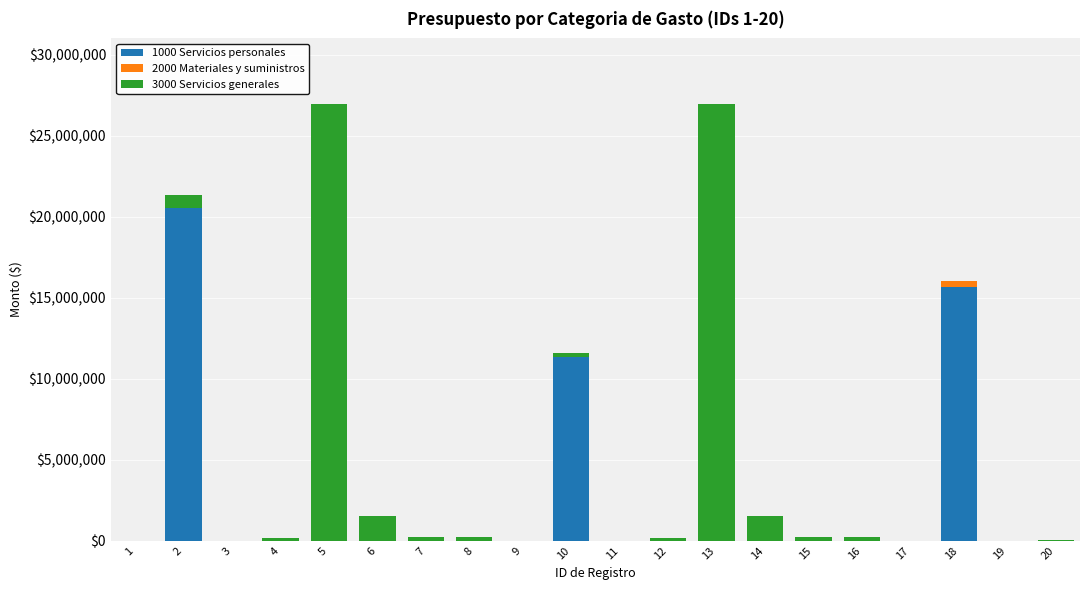

What are all the series names shown in the legend?

1000 Servicios personales, 2000 Materiales y suministros, 3000 Servicios generales